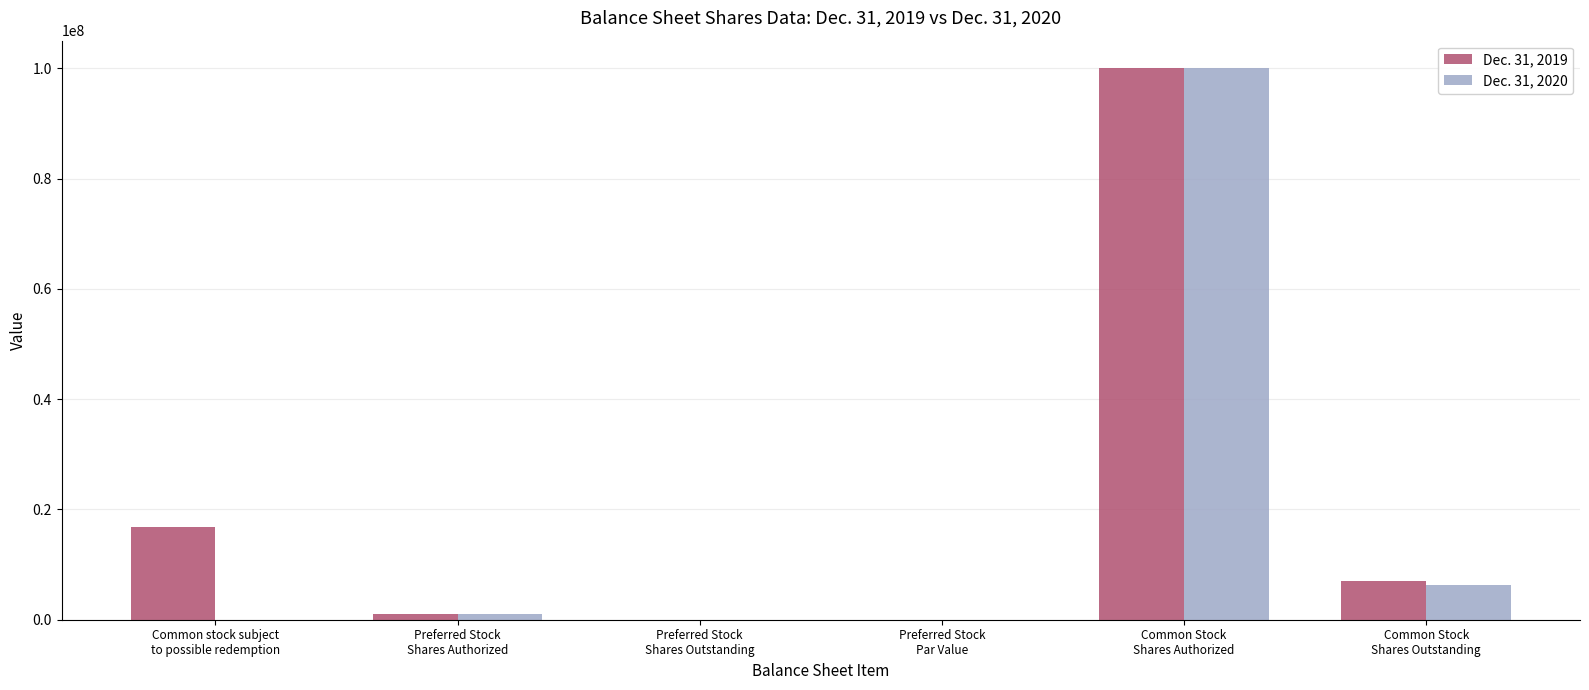

At which category is the sum across all series the highest?

Common Stock
Shares Authorized